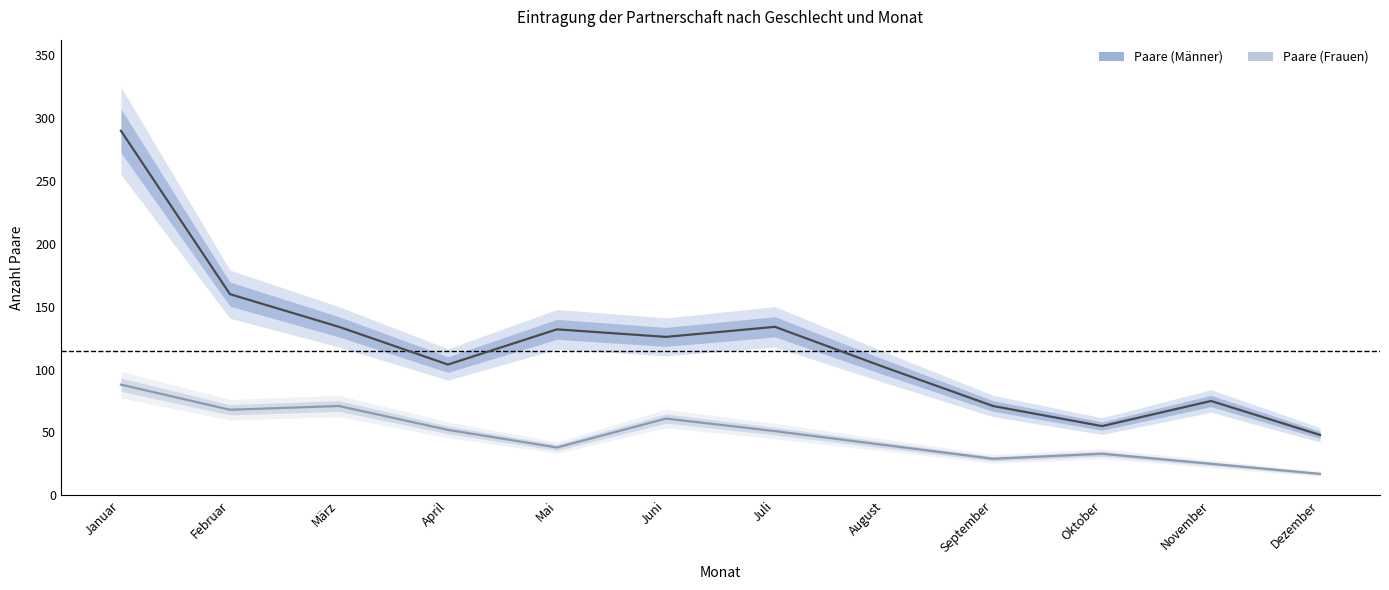

In Paare (Frauen), how many points are higher than both neighbors (excluding endpoints)?

3